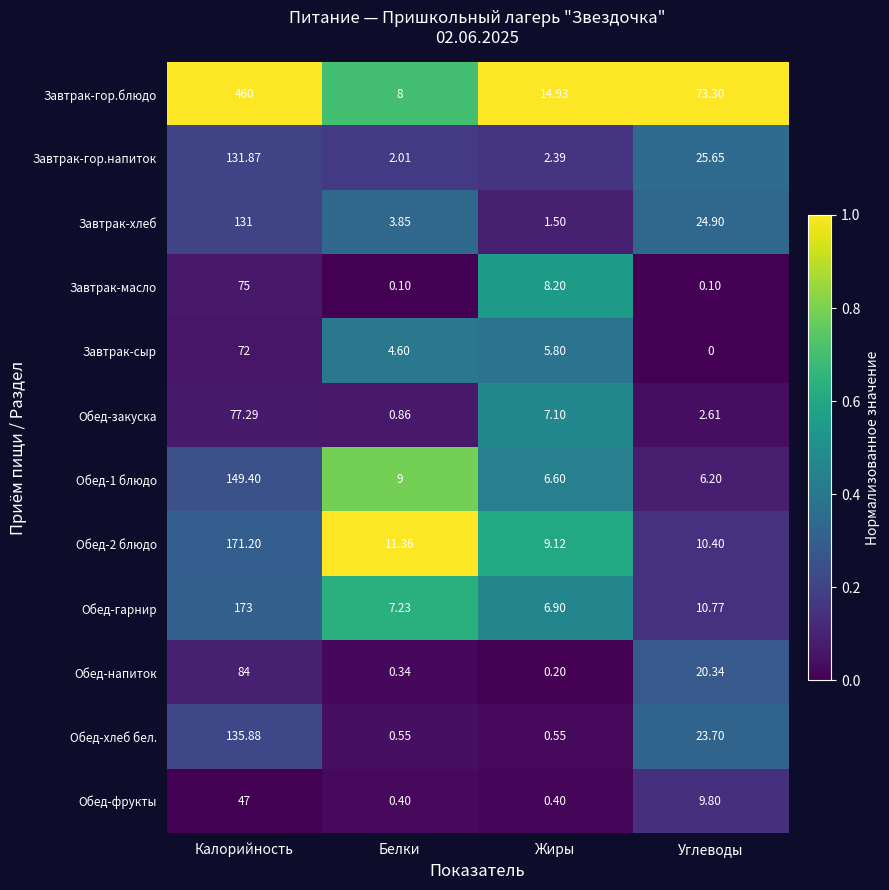

At which category does the chart reach its peak across all series?

Калорийность